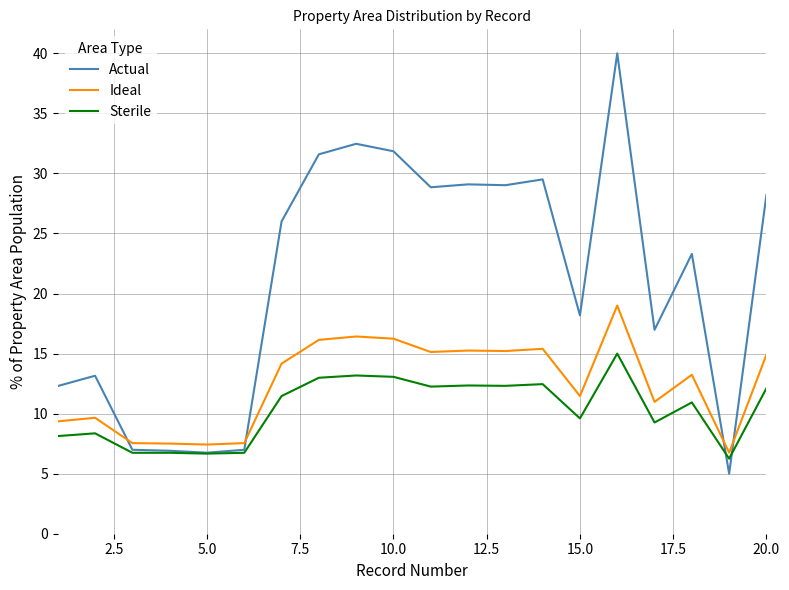

Rank the series by their maximum value, from lowest to highest.

Sterile, Ideal, Actual